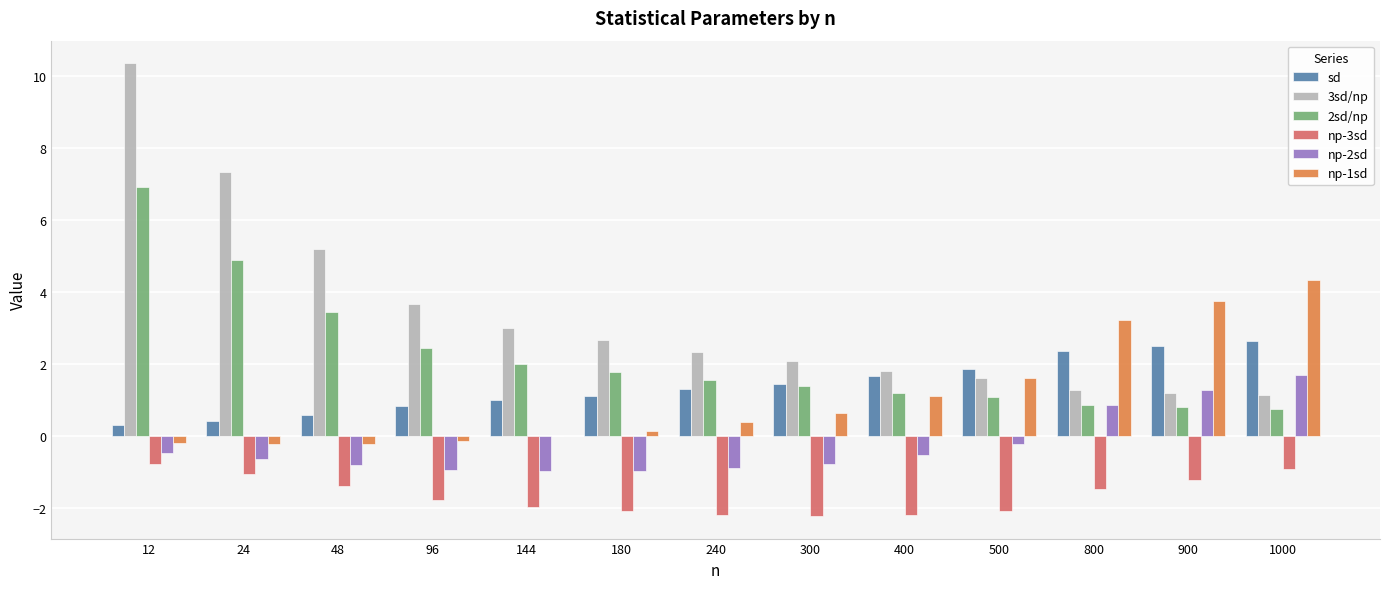

Between 48 and 800, which series saw the biggest shift?

3sd/np